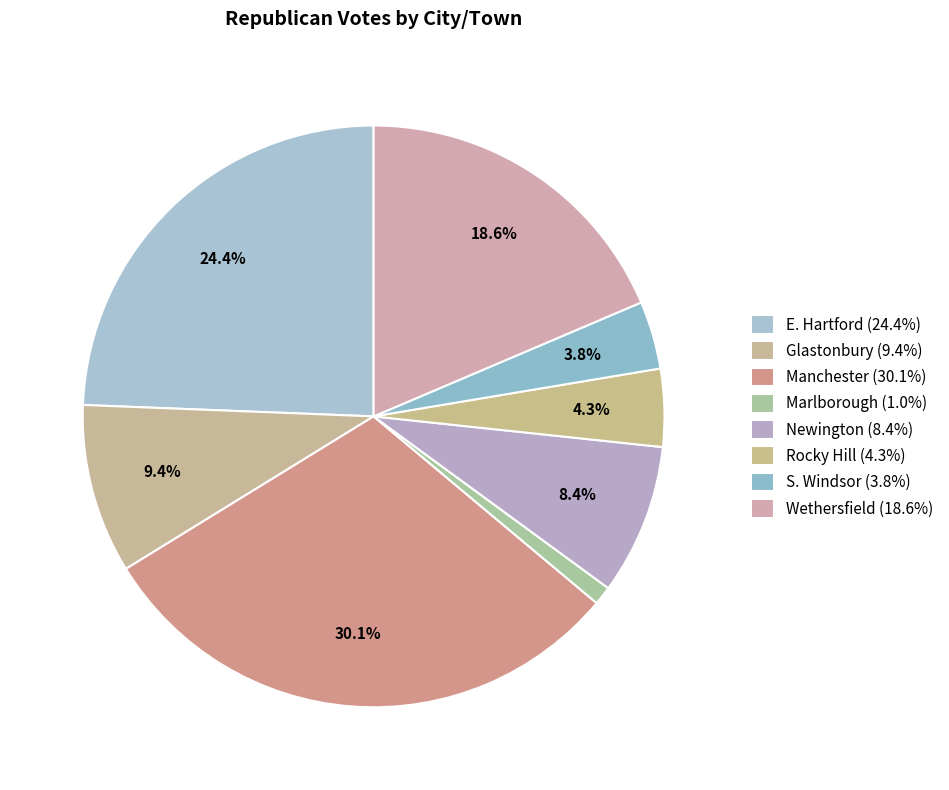

What percentage is the Newington slice, to the nearest percent?

8%